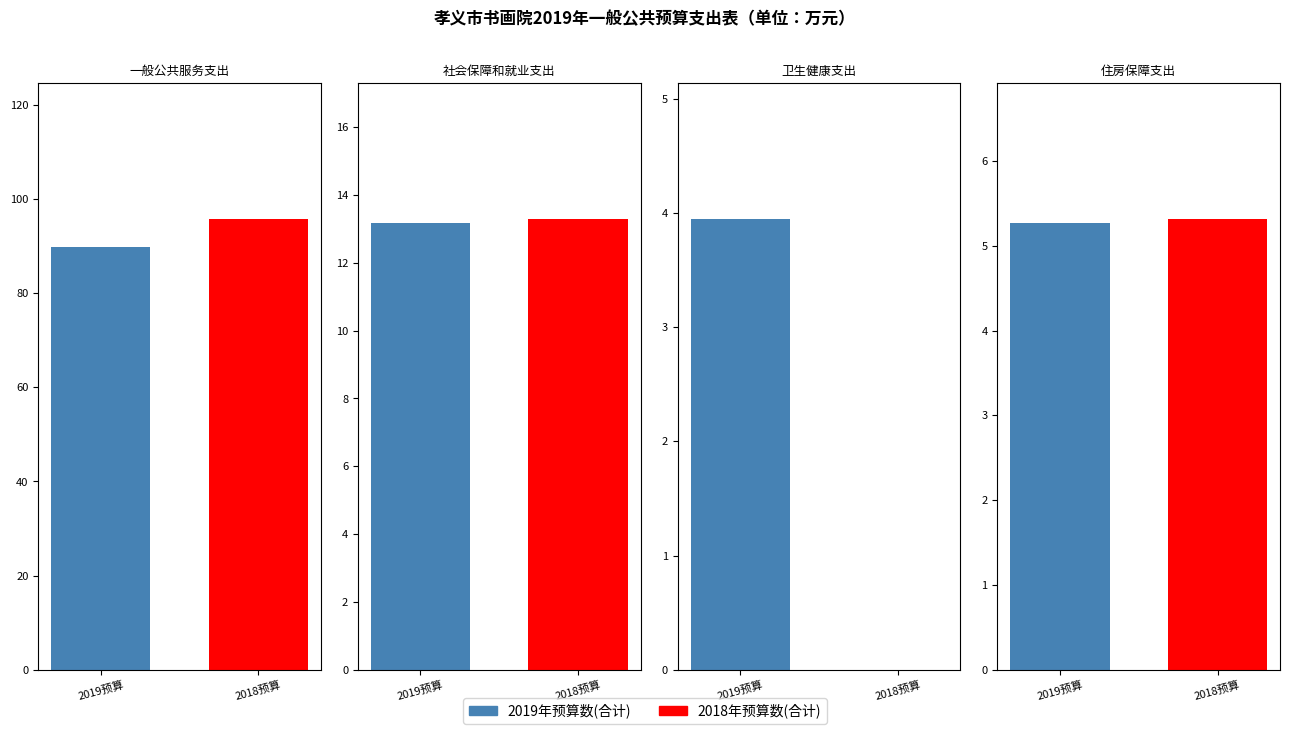

How many bars are there in each group?

2